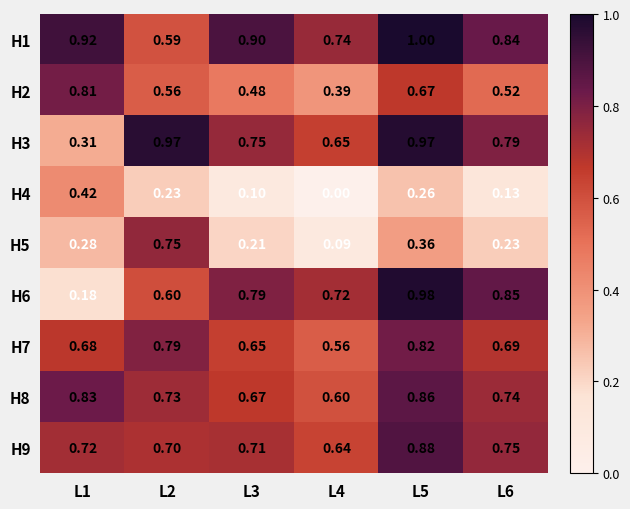

Is the value of H7 at L2 greater than the value of H6 at L2?

Yes